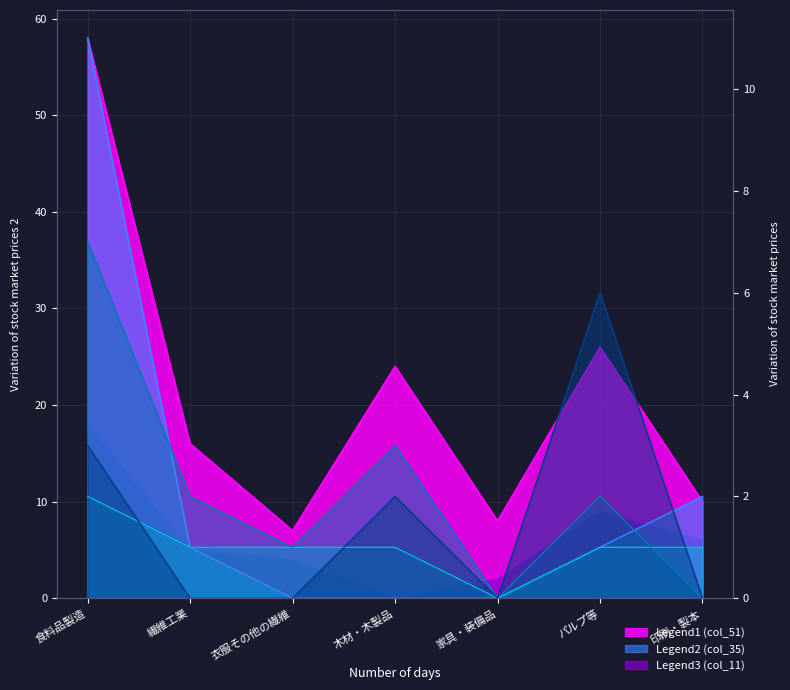

The col_35 series shows 3 at 印刷・製本. True or false?

False